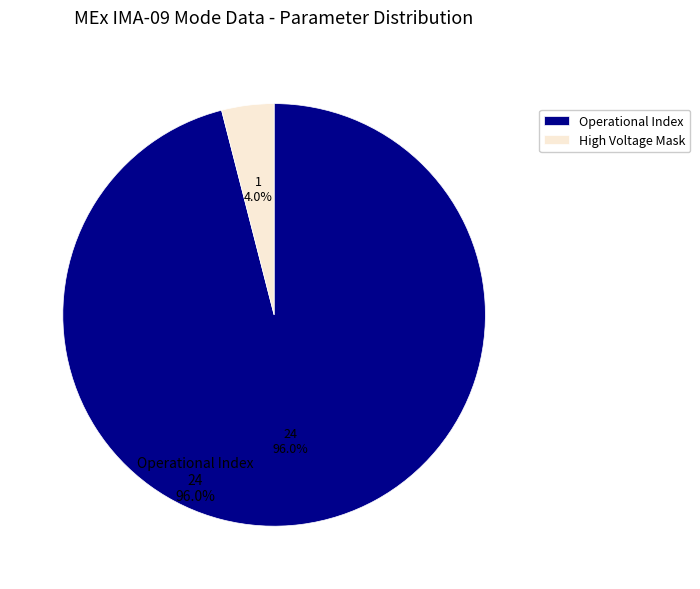

What is the majority slice?

Operational Index